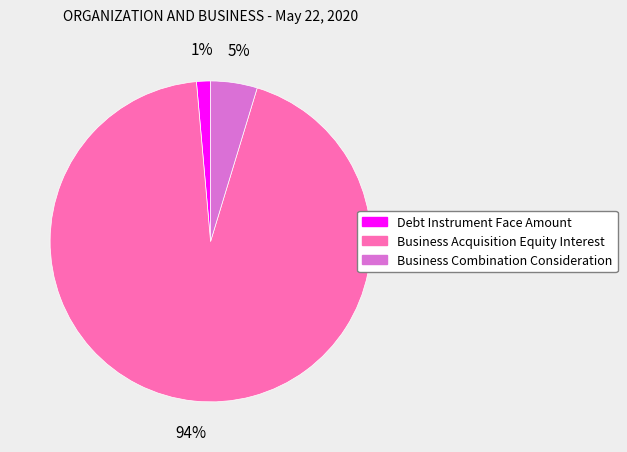

To the nearest percent, what percentage of the pie is Business Combination Consideration?

5%